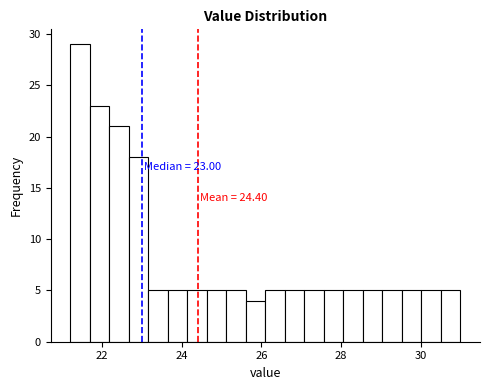

Around what value on the x-axis is the tallest bar? Give the approximate position of its centre, as read against the axis.

21.4